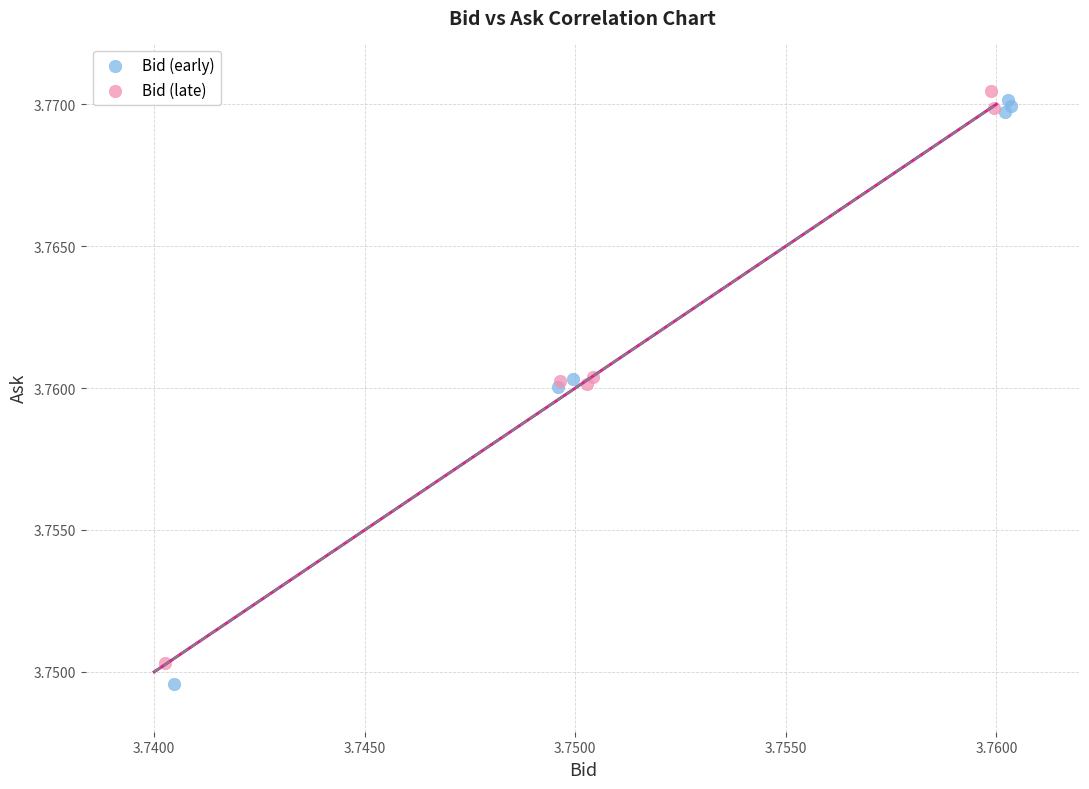

What are all the series names shown in the legend?

Bid (early), Bid (late)